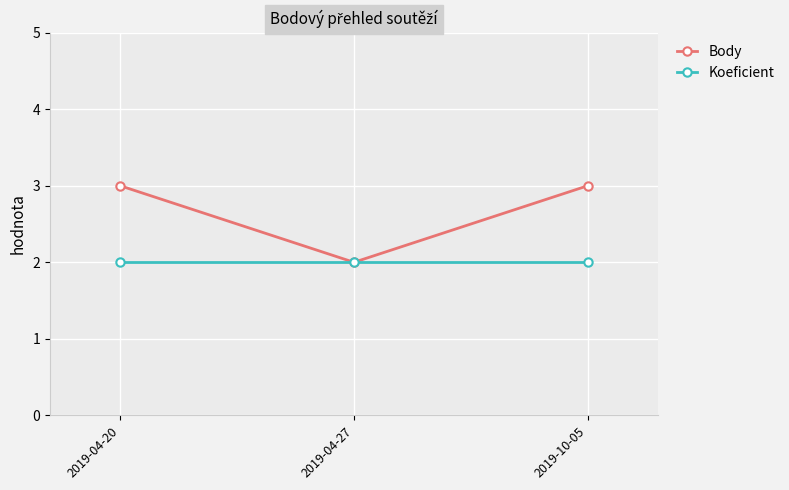

What is the spread (max minus min) of values at 2019-10-05?

1